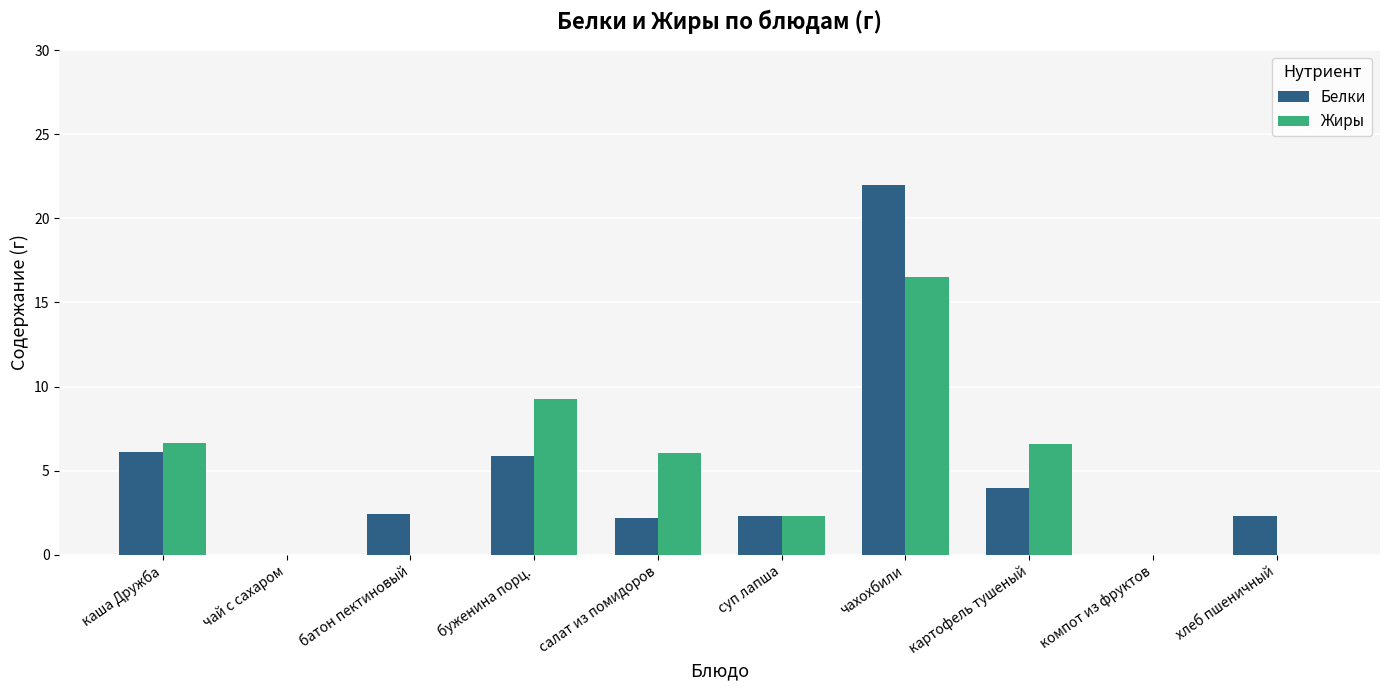

What is the sum of the Белки values at хлеб пшеничный and салат из помидоров?

4.5